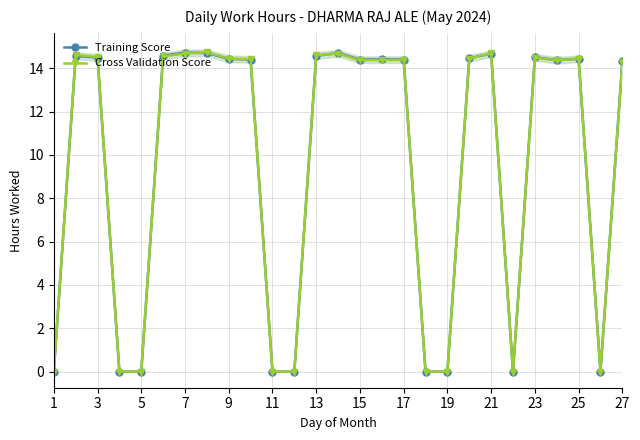

How many interior local valleys does the Training Score series have?

4